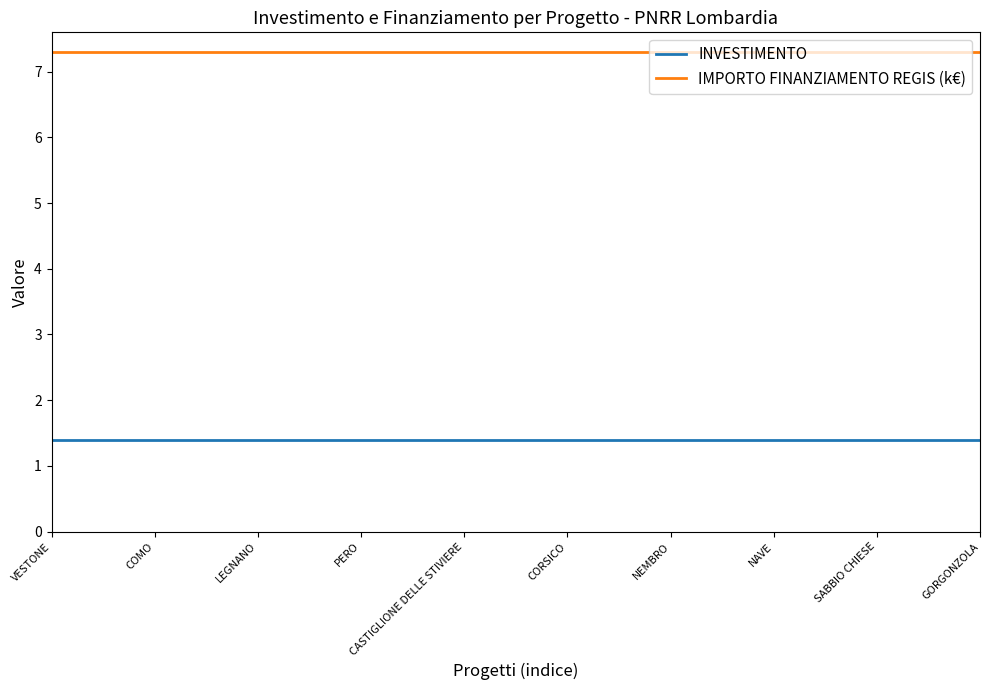

What is the maximum value for IMPORTO FINANZIAMENTO REGIS (k€)?

7.3